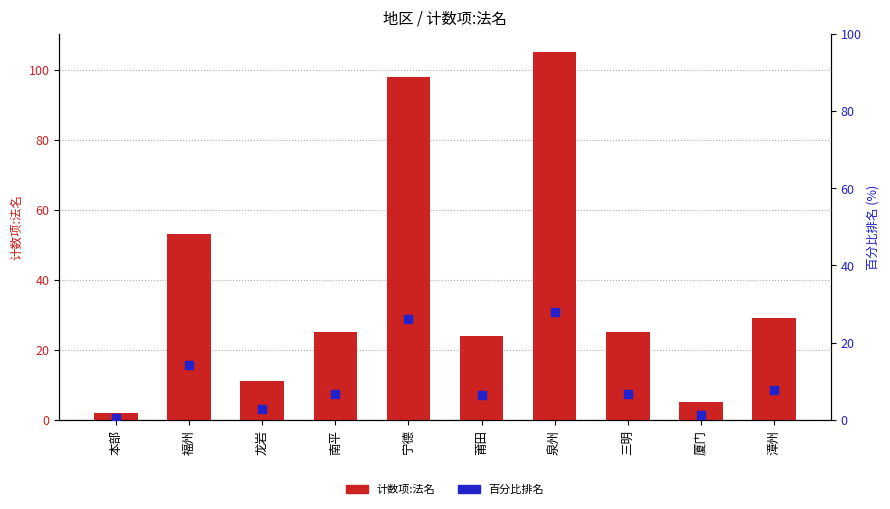

Is the value of 百分比排名 at 福州 greater than the value of 计数项:法名 at 宁德?

No